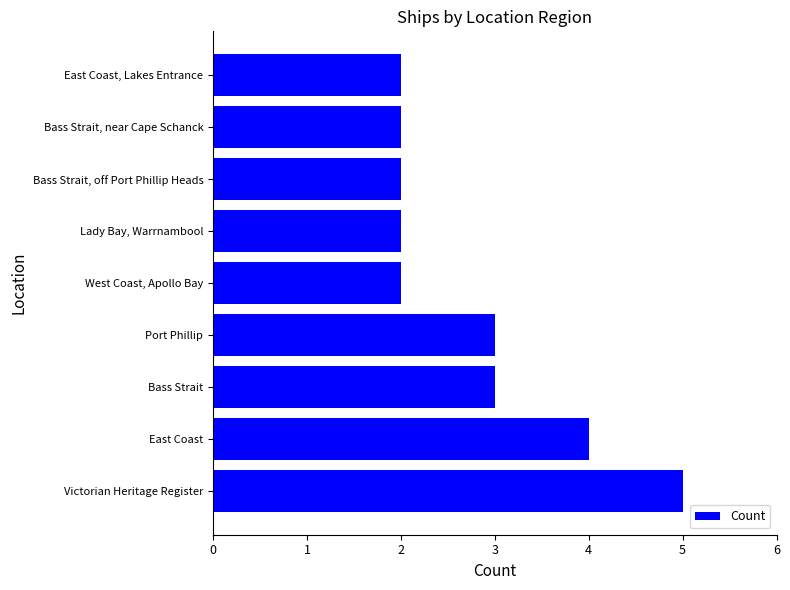

What is the average value?

3